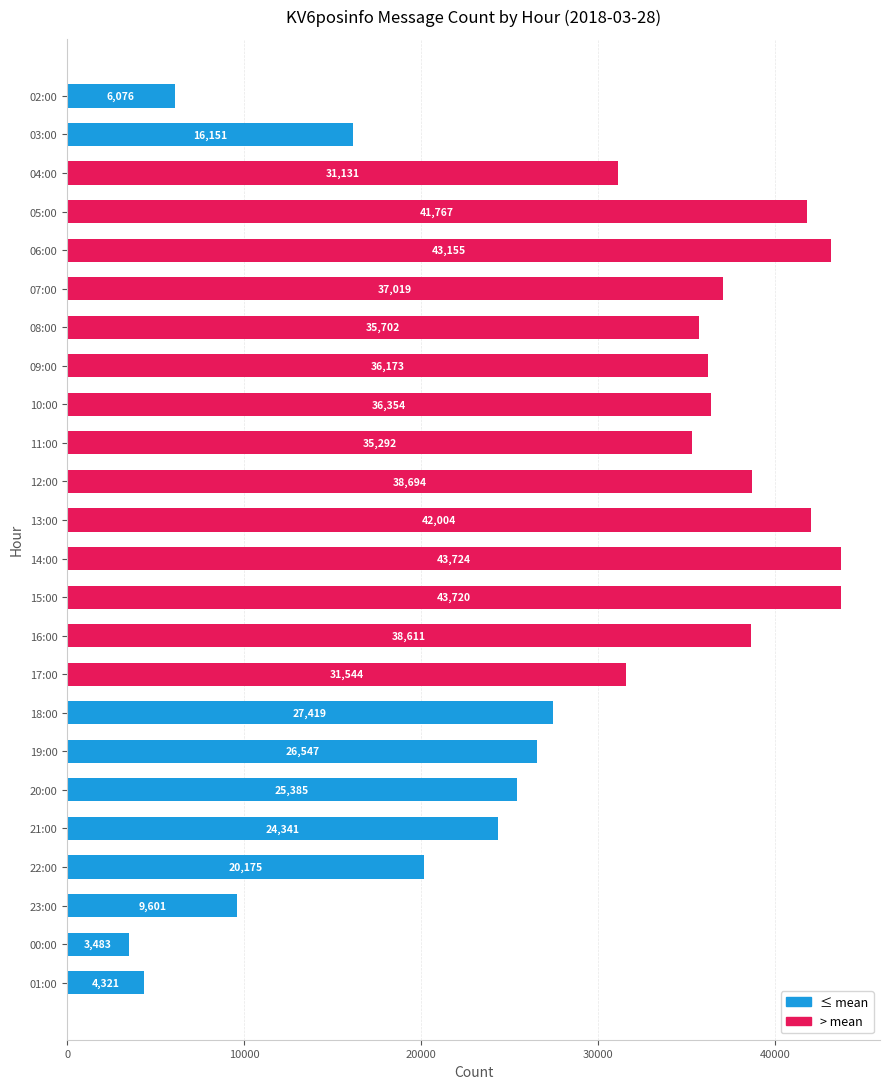

How many bars are there in total?

24